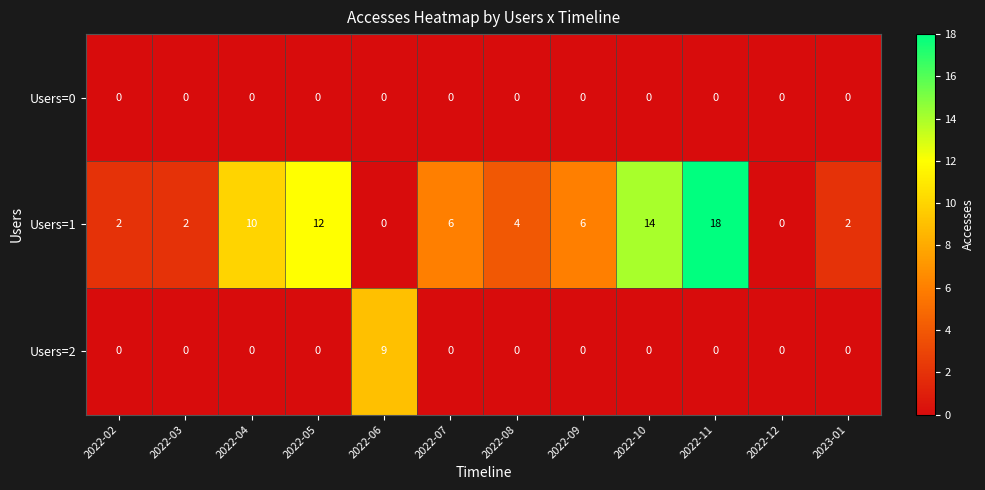

Count the Users=1 values in the range 2 to 12.

8